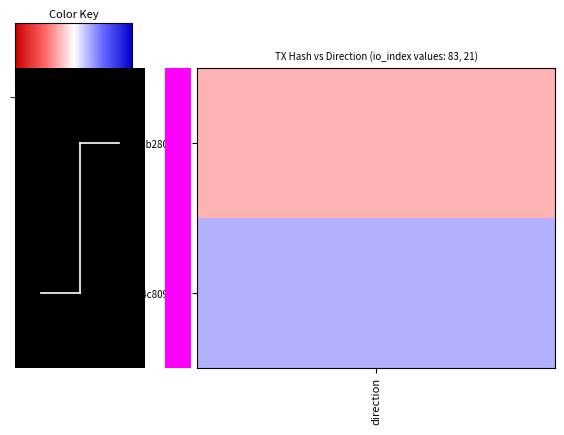

Count the values in the range 0 to 1.

2